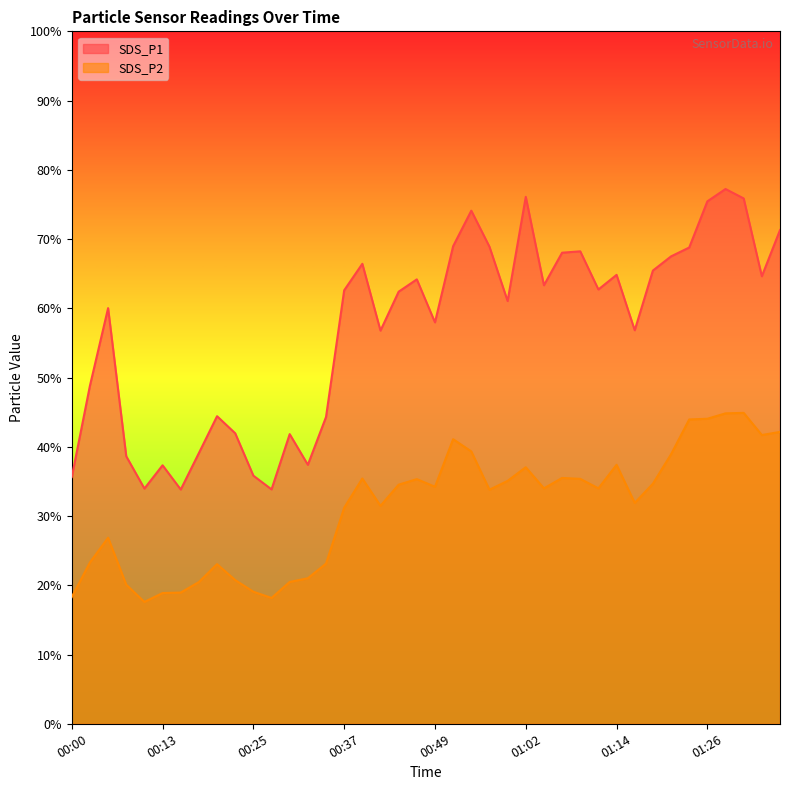

True or false: SDS_P2 and SDS_P1 intersect in this chart.

False